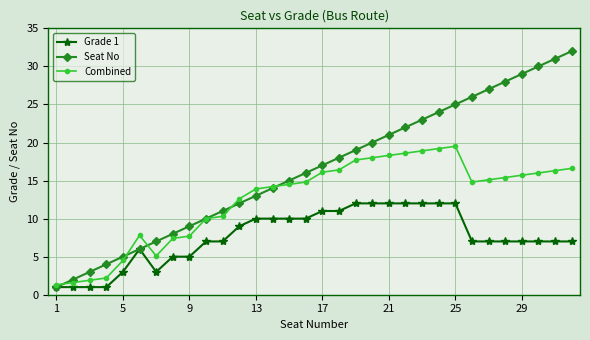

What is the value of the Seat No point at the 11th from the left?

11.0